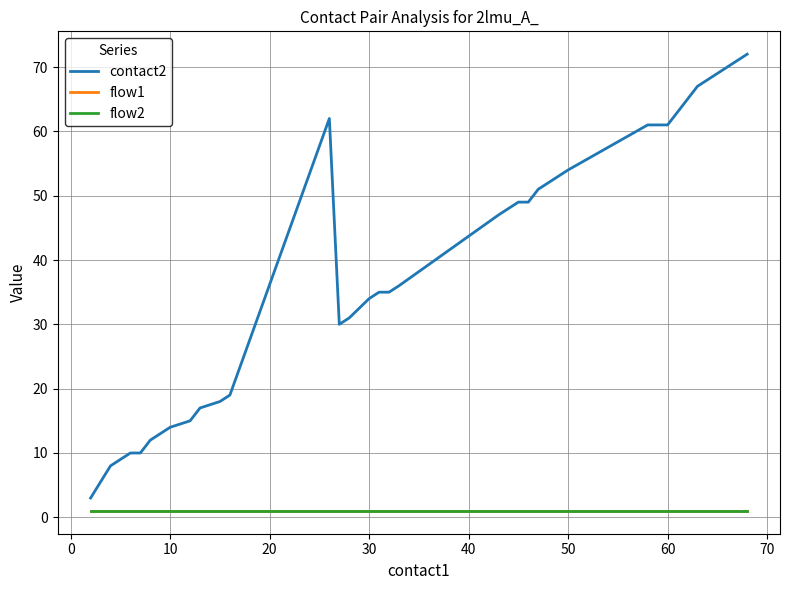

True or false: flow1 and flow2 cross at least once.

False